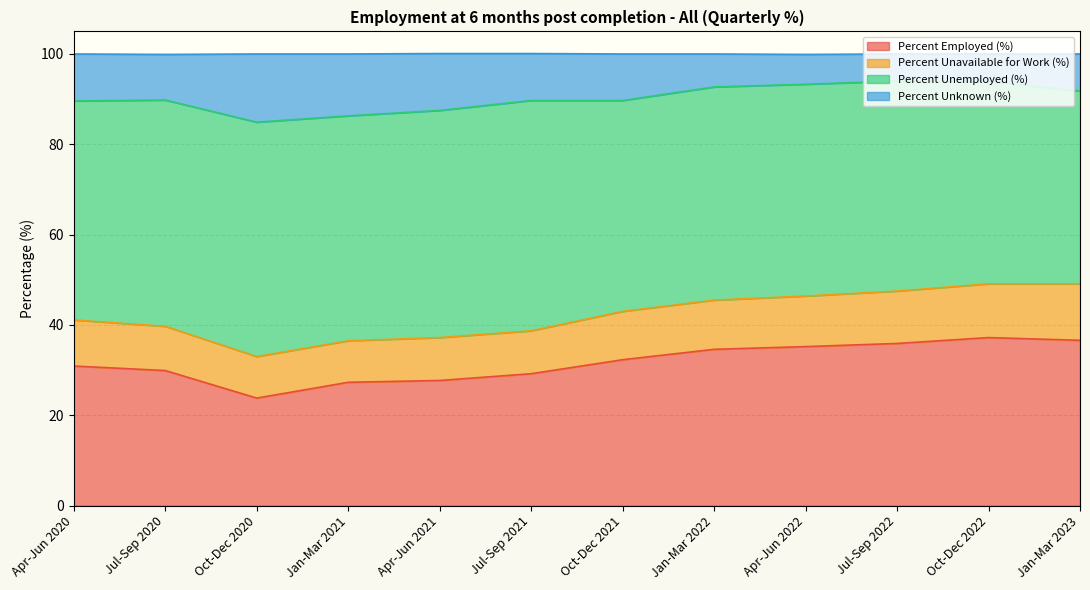

Does the chart display data point markers on the line(s)?

No